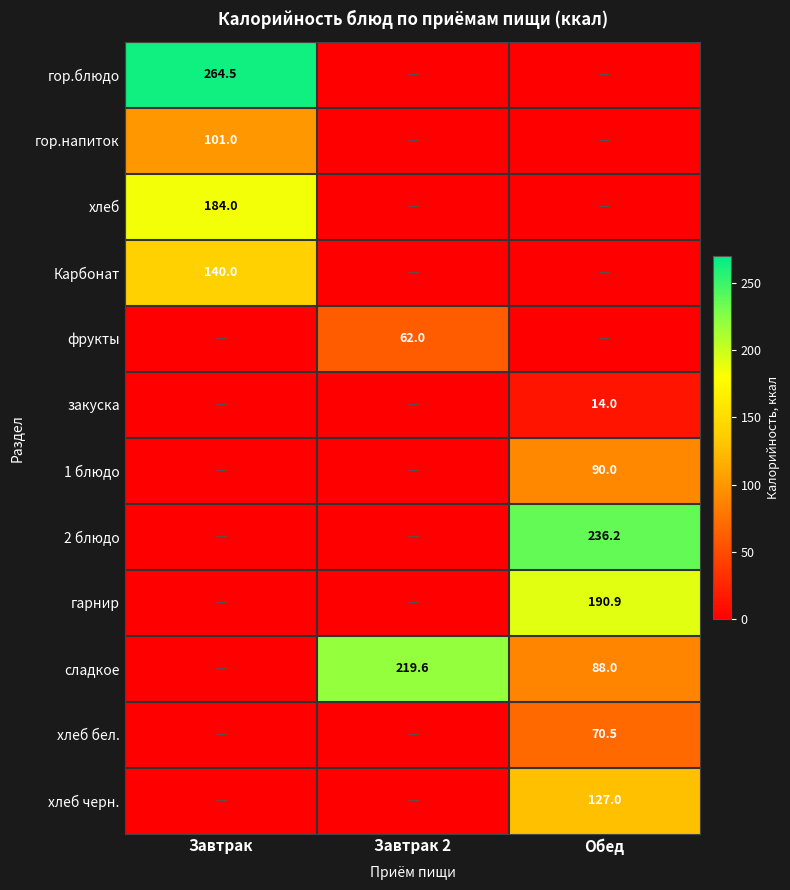

How many series are shown in this chart?

12